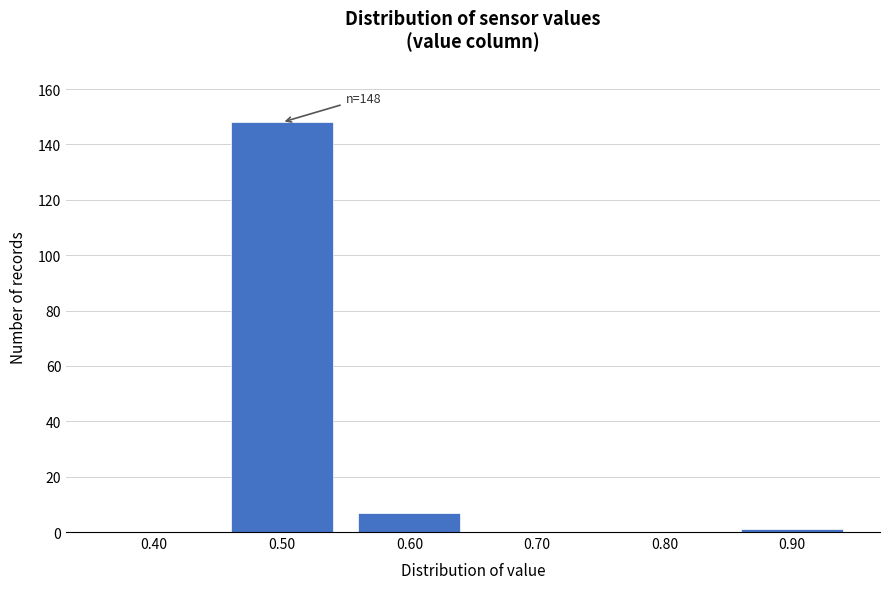

Reading left to right, what are all the values shown in this chart?

0.40=0	0.50=148	0.60=7	0.70=0	0.80=0	0.90=1